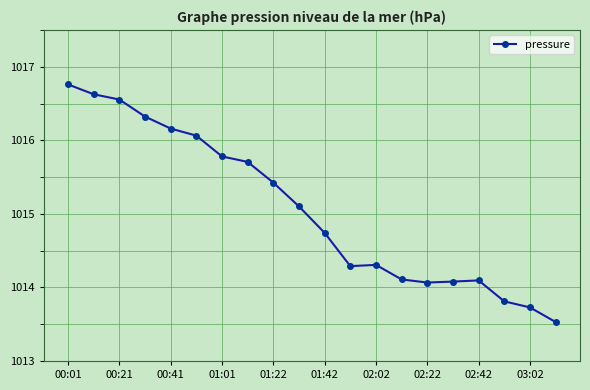

What is the difference between the second highest and second lowest values?

2.9